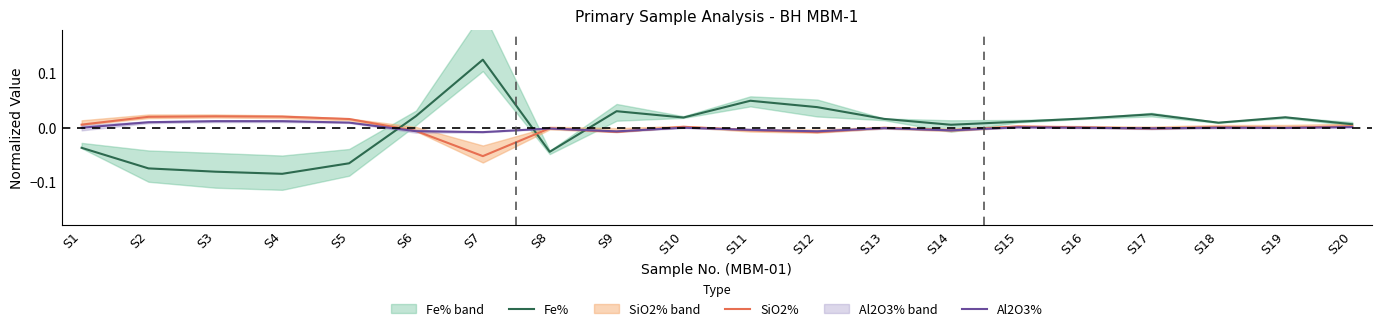

Does the chart display data point markers on the line(s)?

No